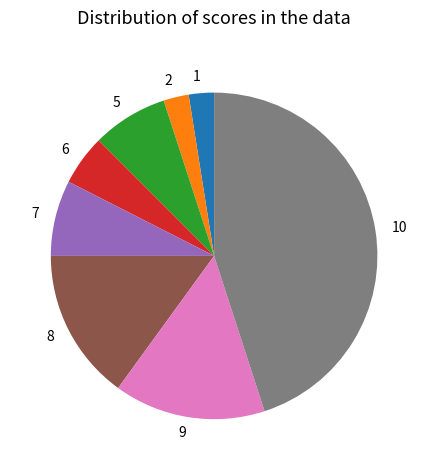

Do 9 and 7 together represent more than half of the pie?

No